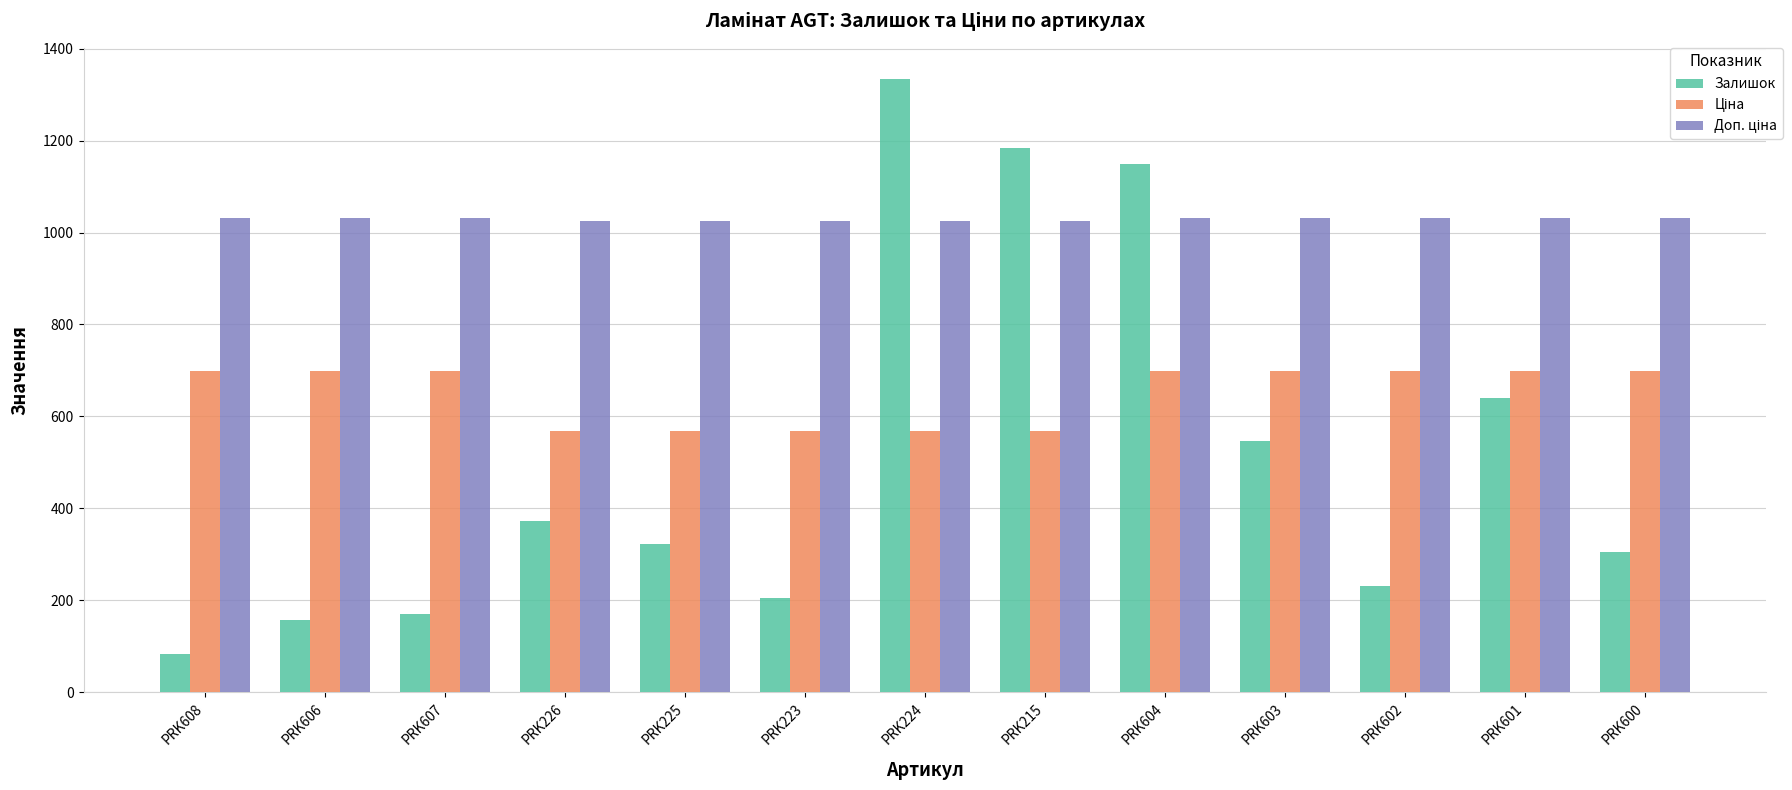

How many groups of bars are there?

13